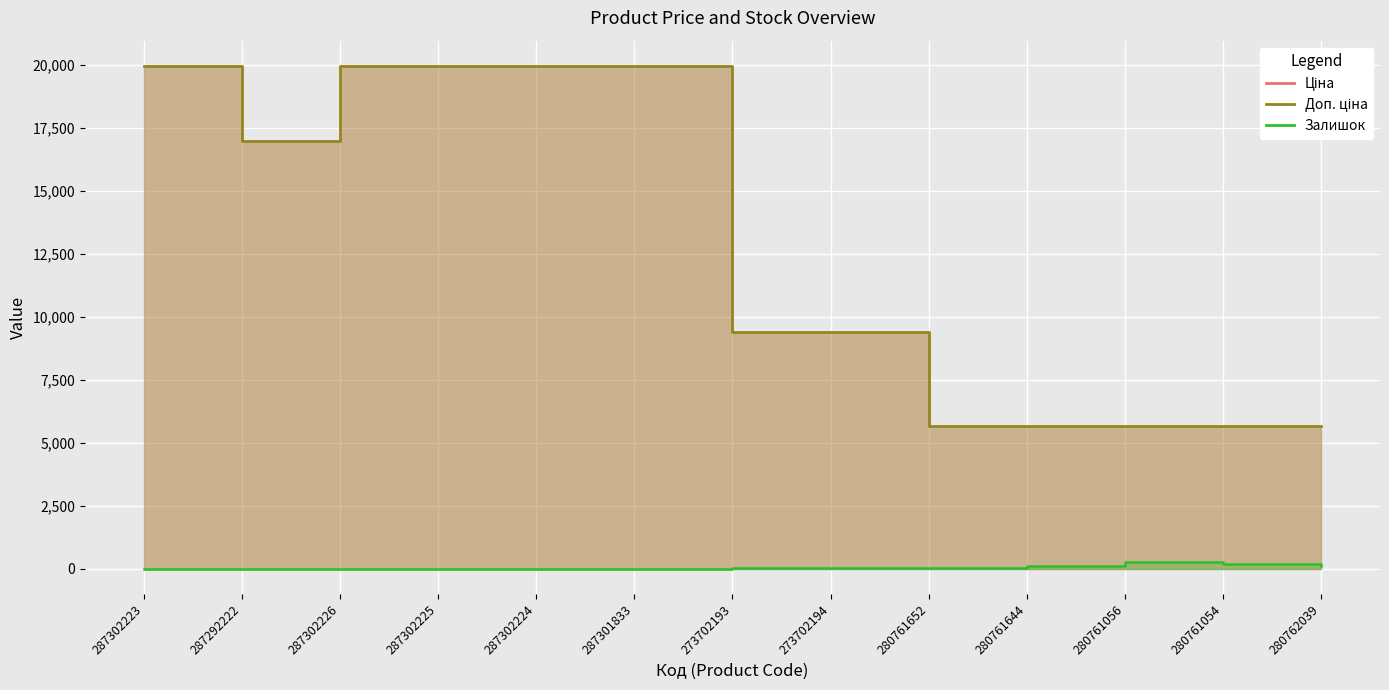

Reading left to right, list all the values displayed in this chart.

Ціна: 287302223=19964.2	287292222=16976.3	287302226=19964.2	287302225=19964.2	287302224=19964.2	287301833=19964.2	273702193=9384.0	273702194=9384.0	280761652=5673.8	280761644=5673.8	280761056=5673.8	280761054=5673.8	280762039=5673.8
Доп. ціна: 287302223=19964.2	287292222=16976.3	287302226=19964.2	287302225=19964.2	287302224=19964.2	287301833=19964.2	273702193=9384.0	273702194=9384.0	280761652=5673.8	280761644=5673.8	280761056=5673.8	280761054=5673.8	280762039=5673.8
Залишок: 287302223=7.0	287292222=4.0	287302226=0.0	287302225=5.0	287302224=3.0	287301833=0.0	273702193=18.0	273702194=18.0	280761652=42.0	280761644=113.0	280761056=270.0	280761054=190.0	280762039=99.0